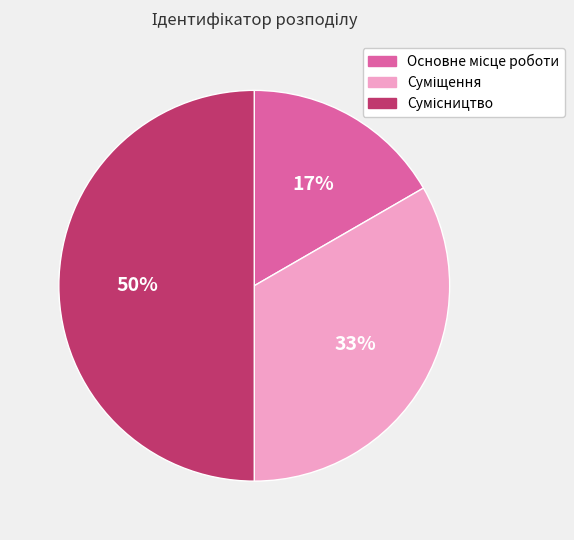

To the nearest percent, what is the average slice percentage?

33%